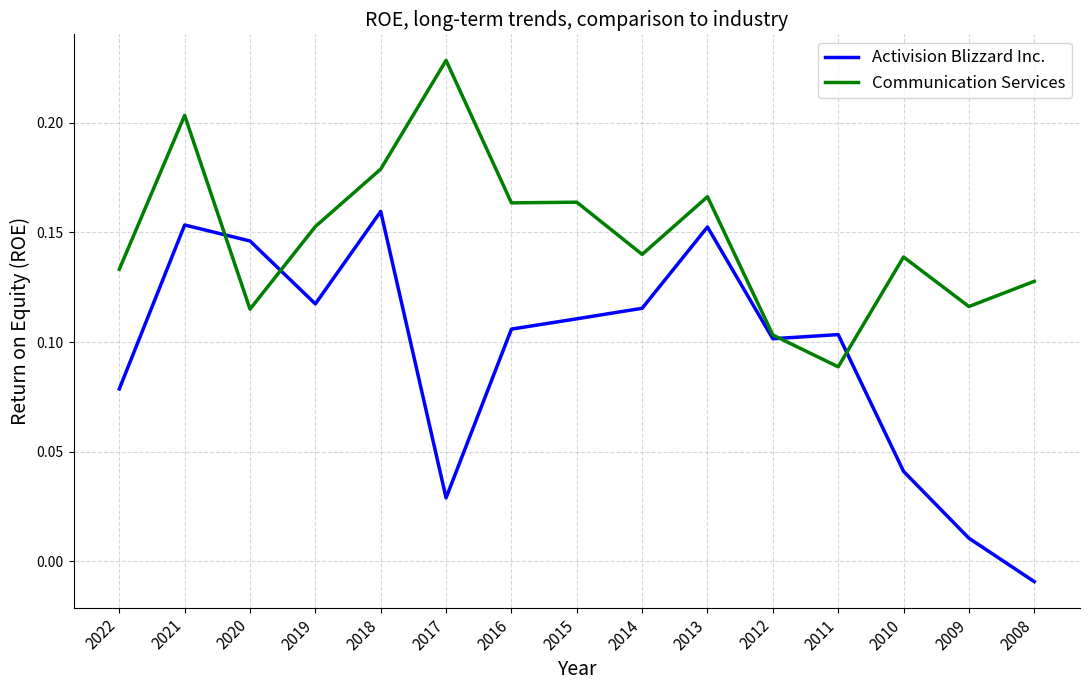

Is this an area chart (filled region under the line)?

No